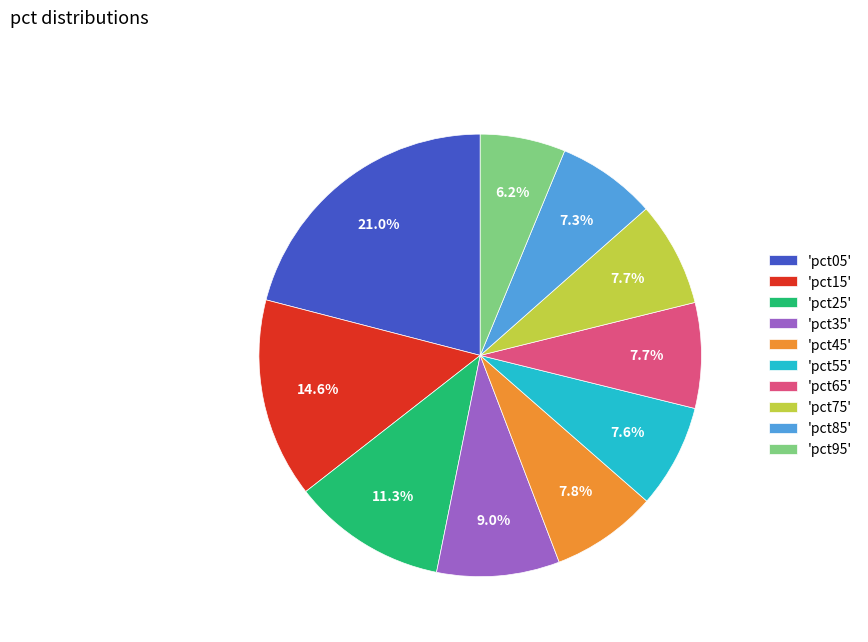

Combined, do 'pct55' and 'pct05' account for over 50%?

No